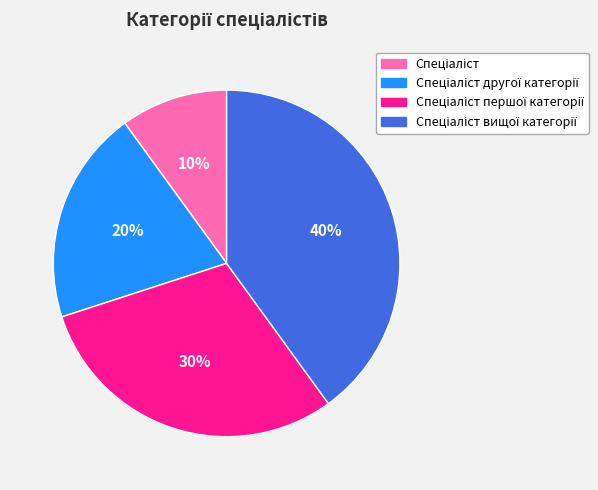

Is there a majority slice in this chart?

No